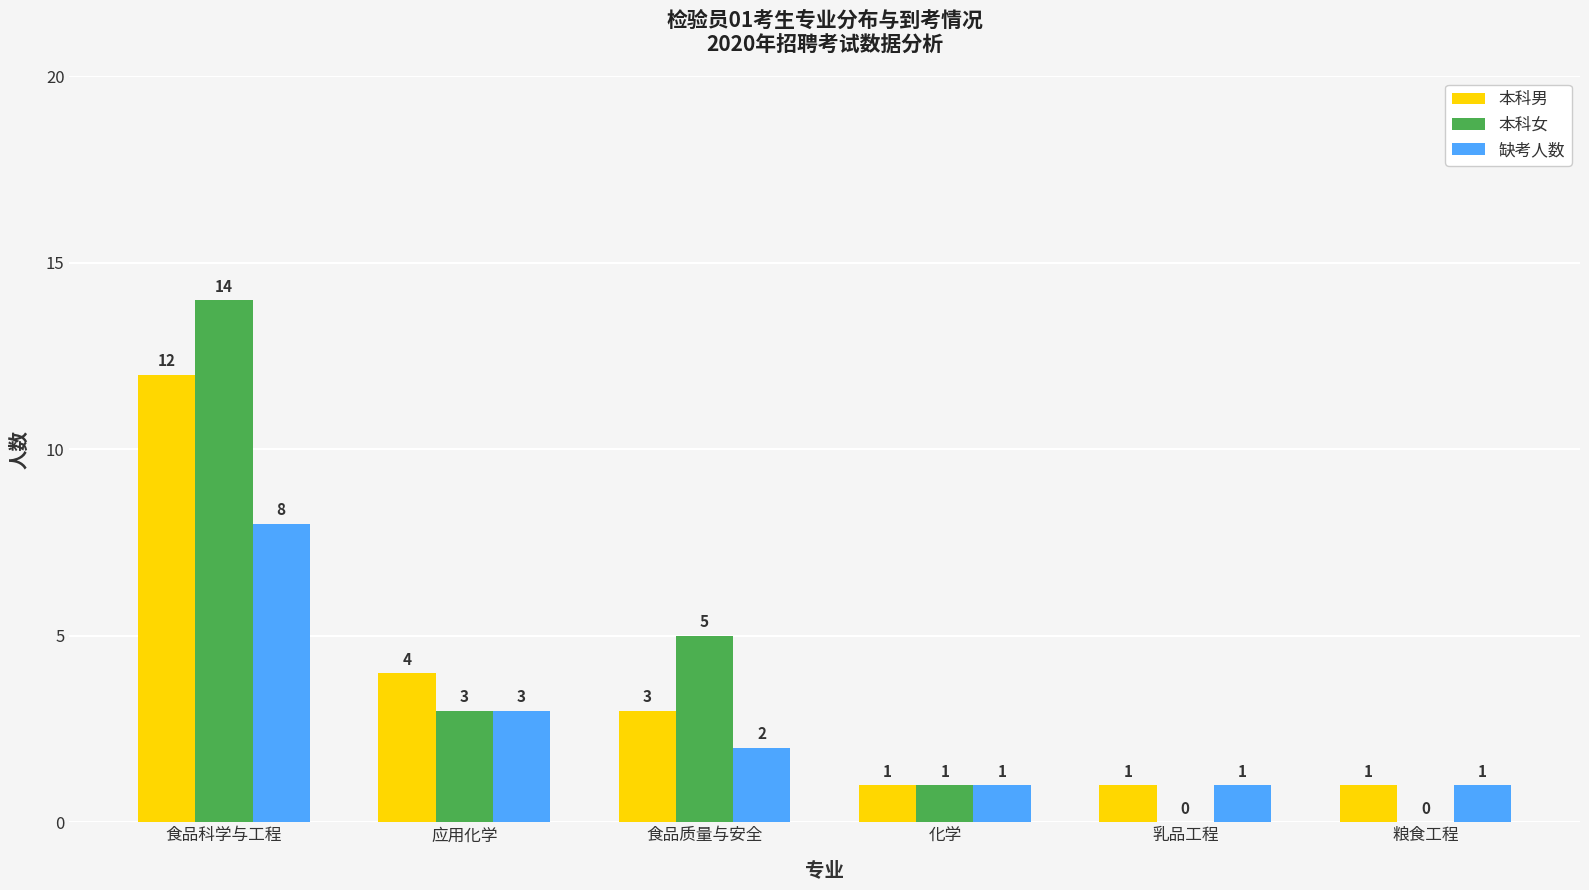

Between 应用化学 and 食品质量与安全, which series saw the biggest shift?

本科女